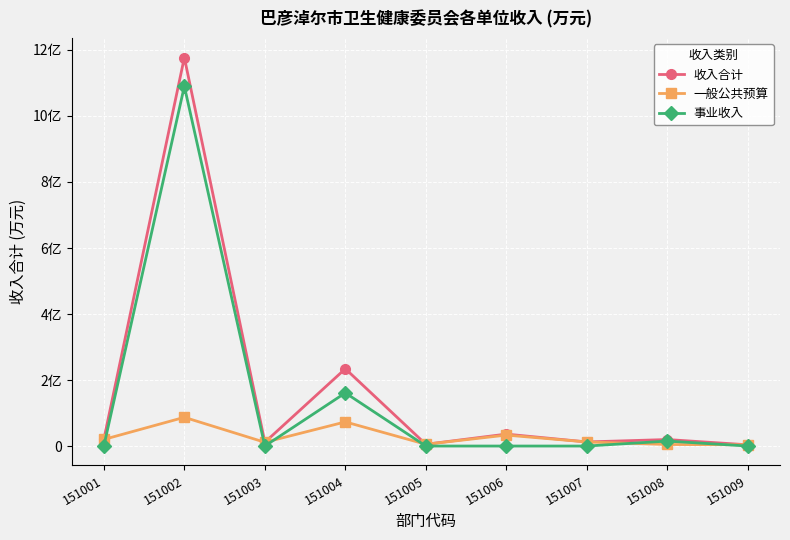

The value of 一般公共预算 at 151007 is 1240.8. True or false?

True